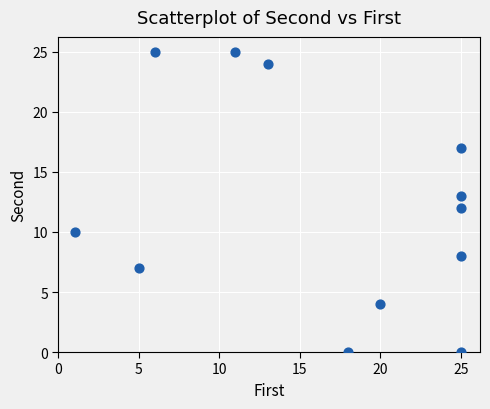

What is the range of X values (max minus min)?

24